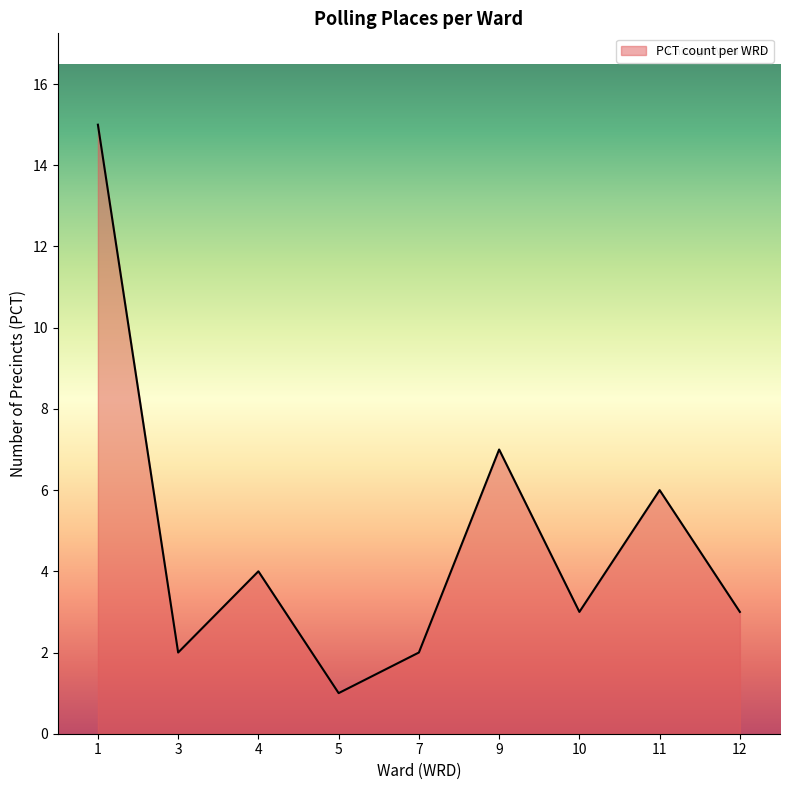

The value at 9 is 7. True or false?

True